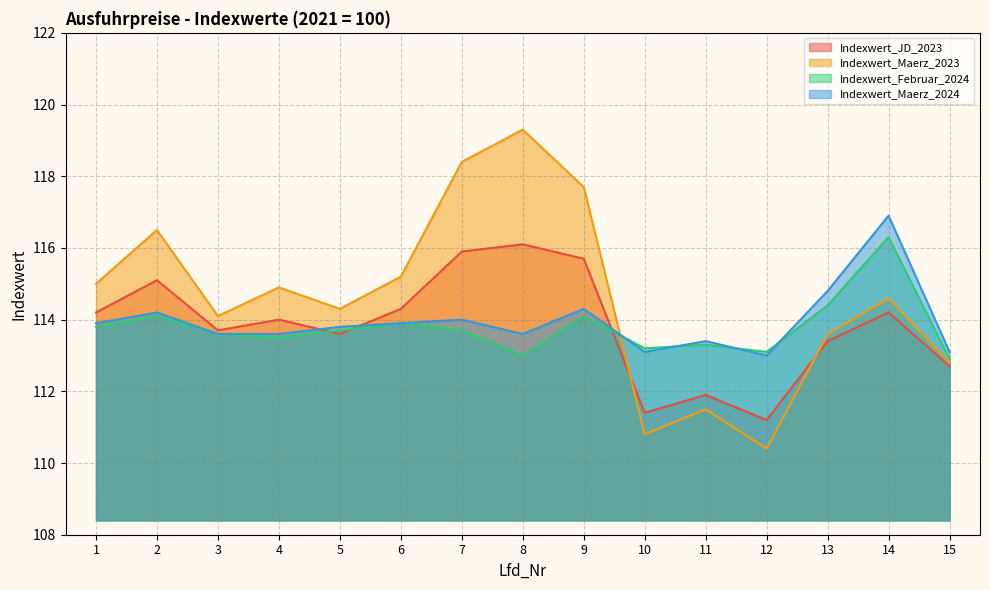

How many interior local valleys does the Indexwert_JD_2023 series have?

4